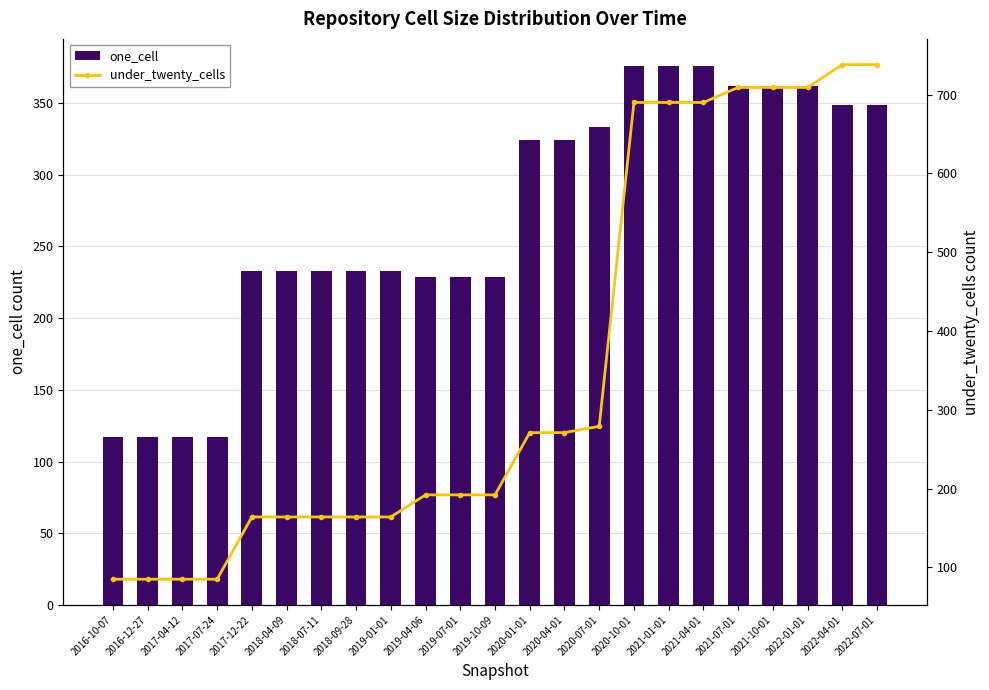

What is the label of the 3rd bar from the left?

2017-04-12